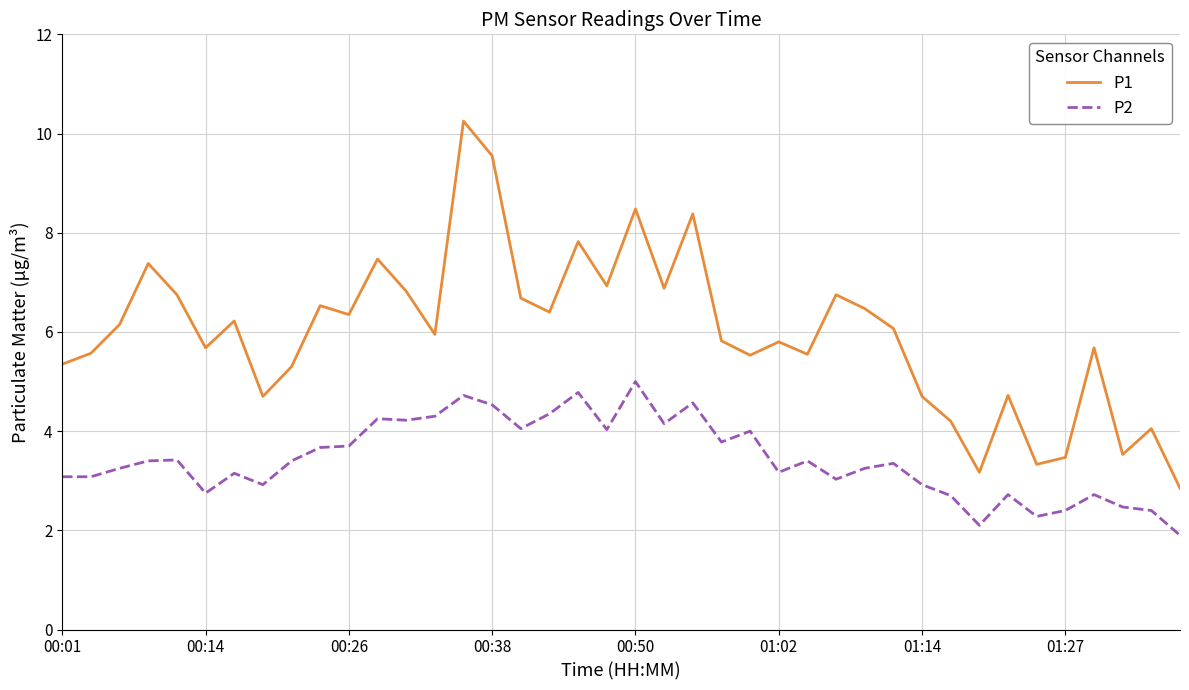

What is the difference between the maximum and minimum values in the P1 series?

7.4